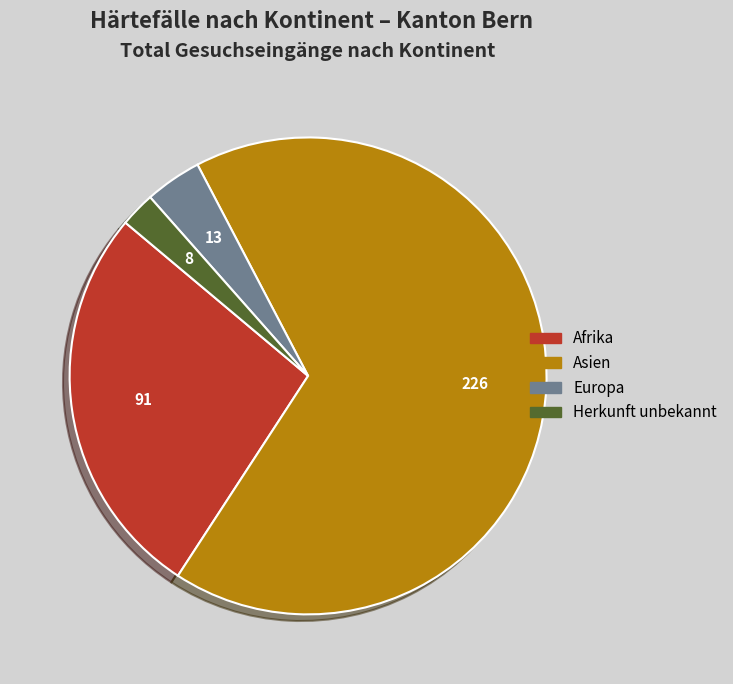

True or false: Europa accounts for 15% of the total.

False